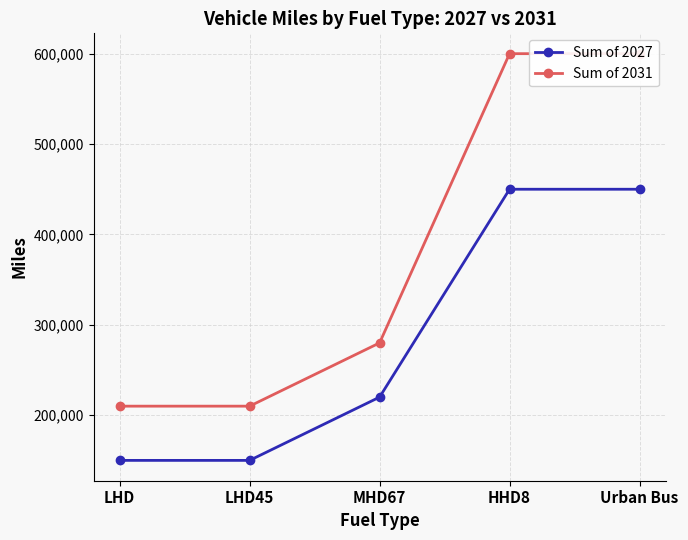

The Sum of 2027 series shows 149408 at MHD67. True or false?

False